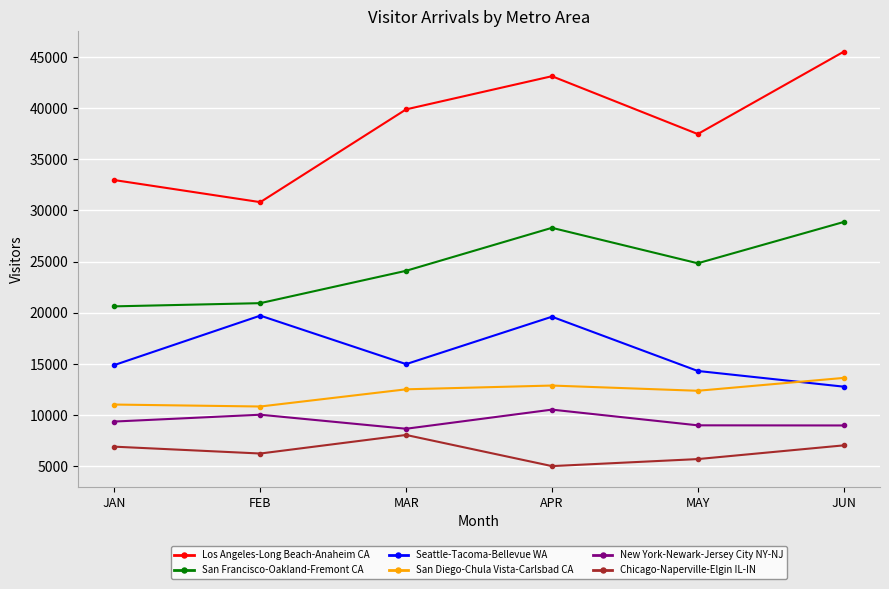

What is the greatest value displayed?

45493.1